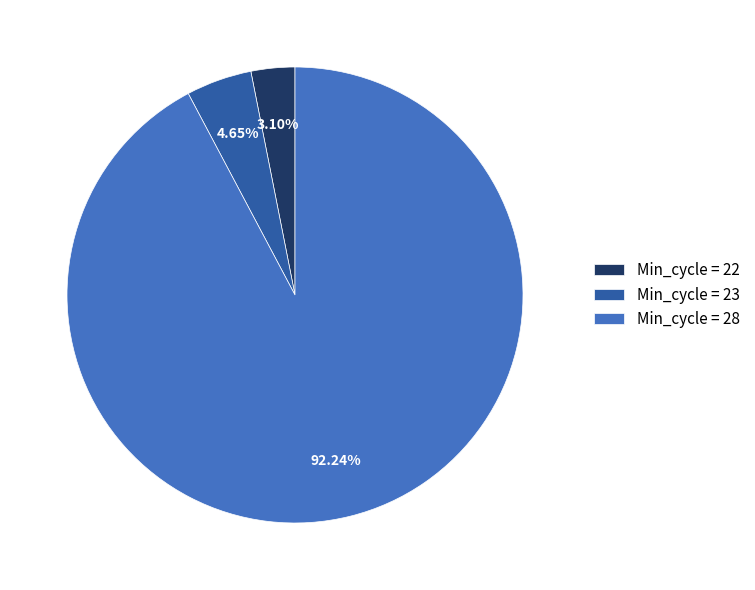

Count the number of slices in the pie.

3